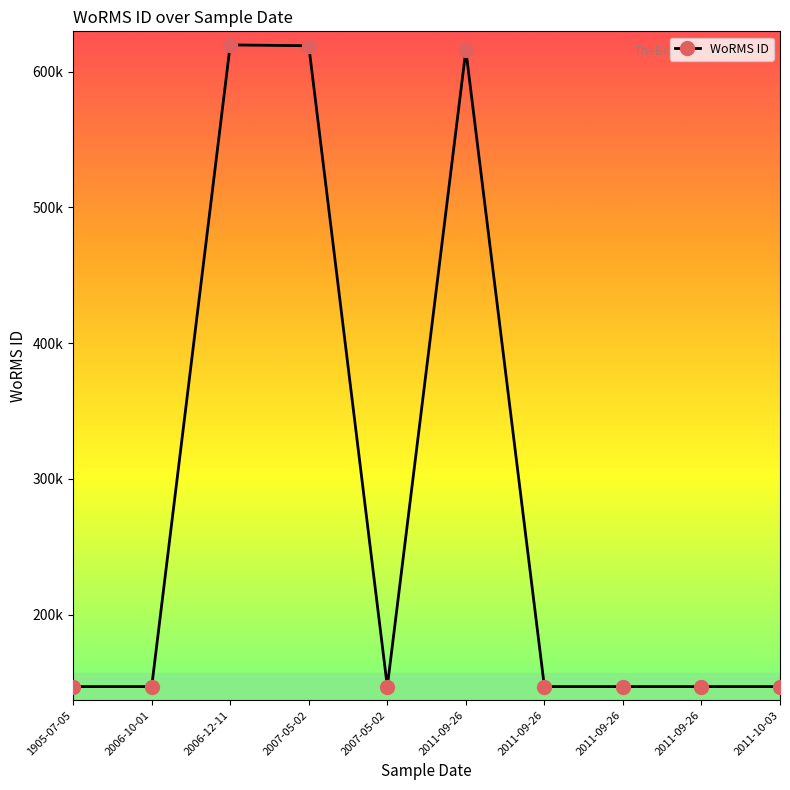

Reading right to left, list all the values displayed in this chart.

2011-10-03=146994	2011-09-26=146994	2011-09-26=146994	2011-09-26=146994	2011-09-26=615645	2007-05-02=146994	2007-05-02=618967	2006-12-11=619584	2006-10-01=146994	1905-07-05=146994